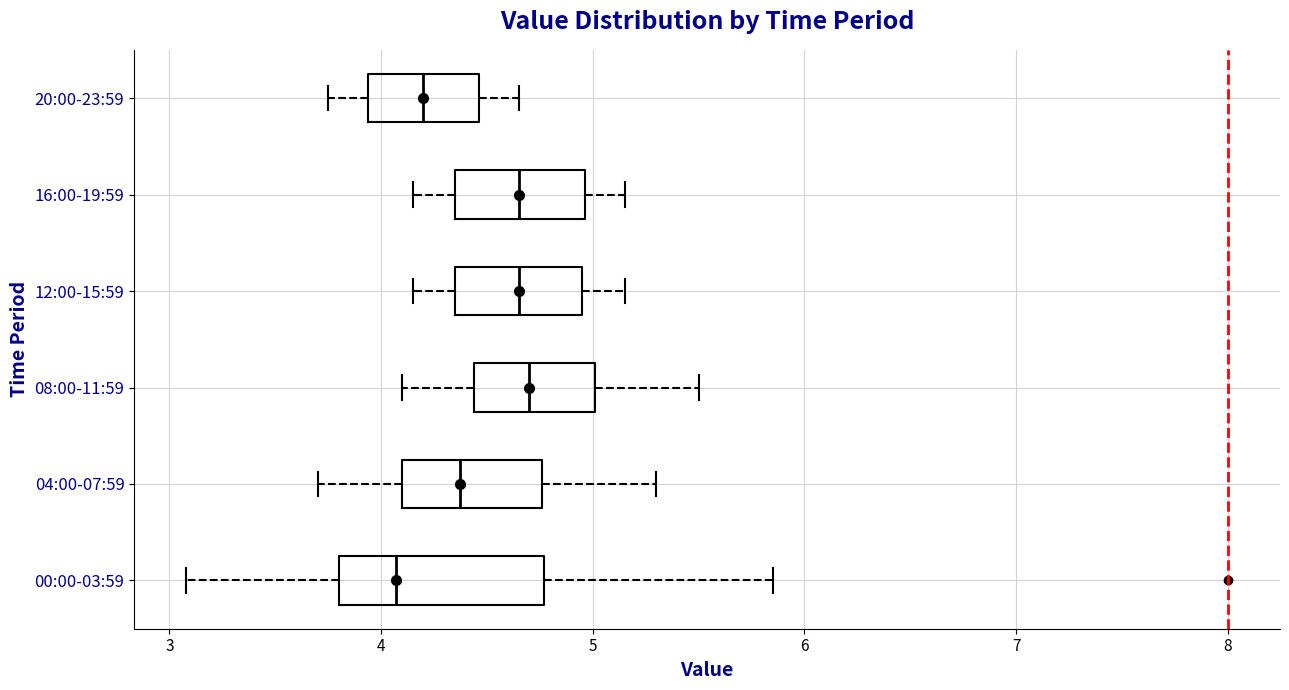

Reading bottom to top, read every box against the x-axis: the position of its median line, the range the box covers, and the ends of its whiskers. The values are not printed on the chart, so give them approximately, as read against the axis.

00:00-03:59: median 4.1, box 3.8 to 4.8, whiskers 3.1 to 5.9
04:00-07:59: median 4.4, box 4.1 to 4.8, whiskers 3.7 to 5.3
08:00-11:59: median 4.7, box 4.4 to 5.0, whiskers 4.1 to 5.5
12:00-15:59: median 4.7, box 4.4 to 5.0, whiskers 4.2 to 5.2
16:00-19:59: median 4.7, box 4.4 to 5.0, whiskers 4.2 to 5.2
20:00-23:59: median 4.2, box 3.9 to 4.5, whiskers 3.8 to 4.7